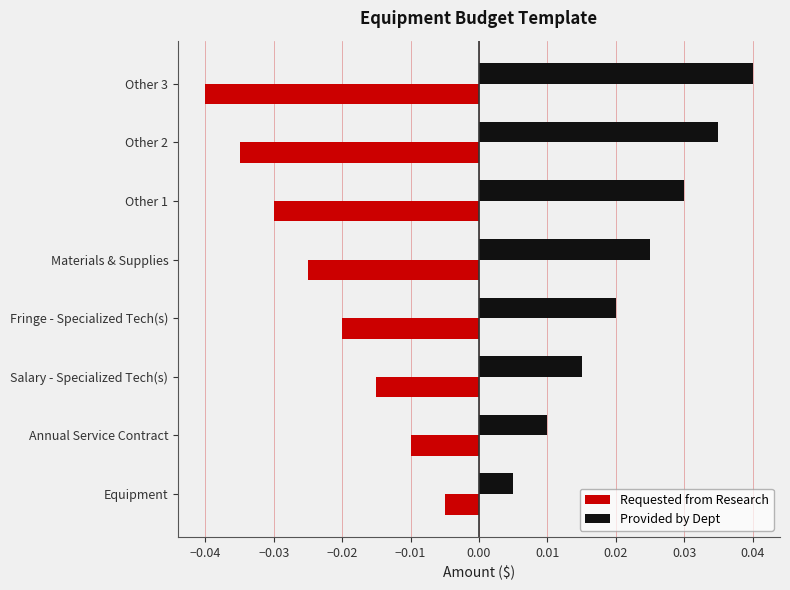

At how many categories does at least one series exceed 0?

8